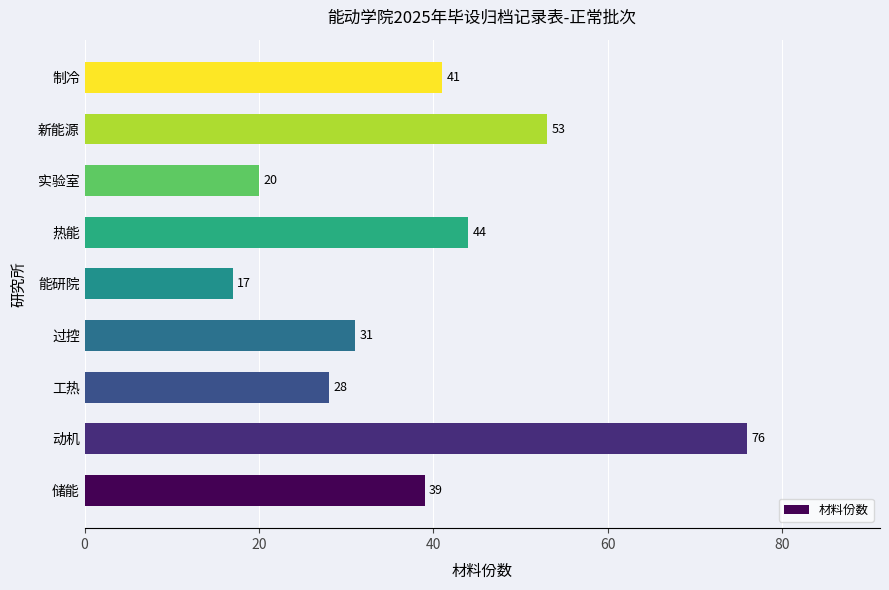

How many bars are there in total?

9